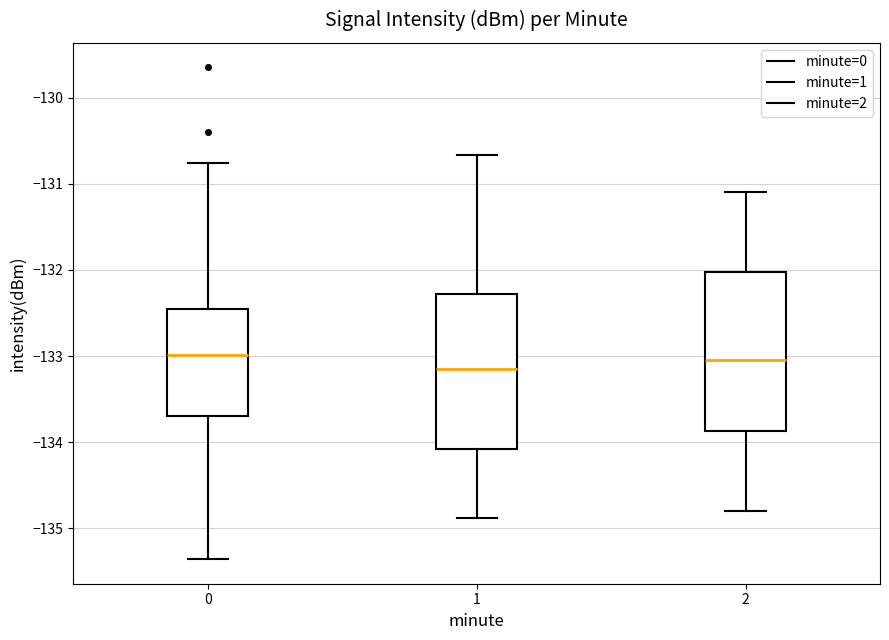

Where does the lower whisker of the box at x = 2 end on the y-axis? The values are not printed on the chart, so give them approximately, as read against the axis.

-134.8